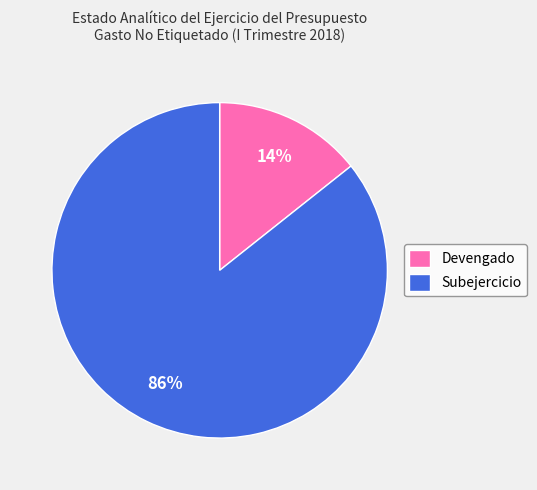

How many slices are in this pie chart?

2